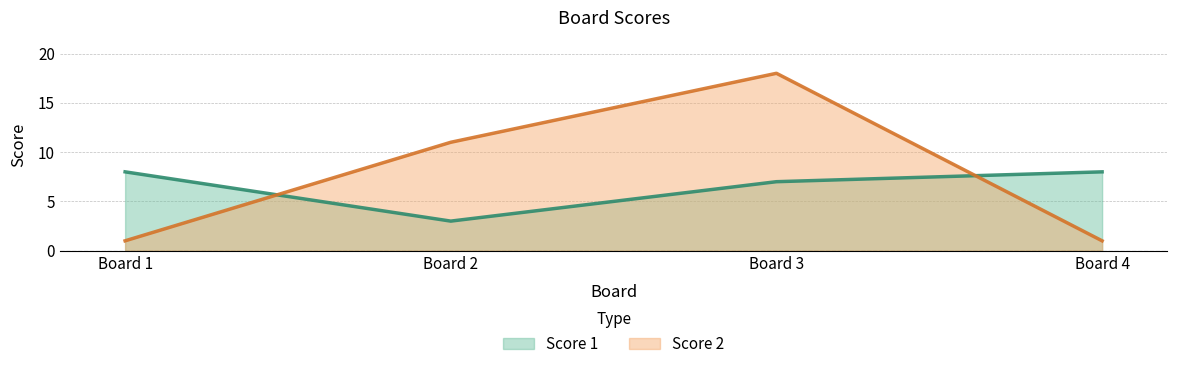

At which category does Score 2 reach its first local peak?

Board 3